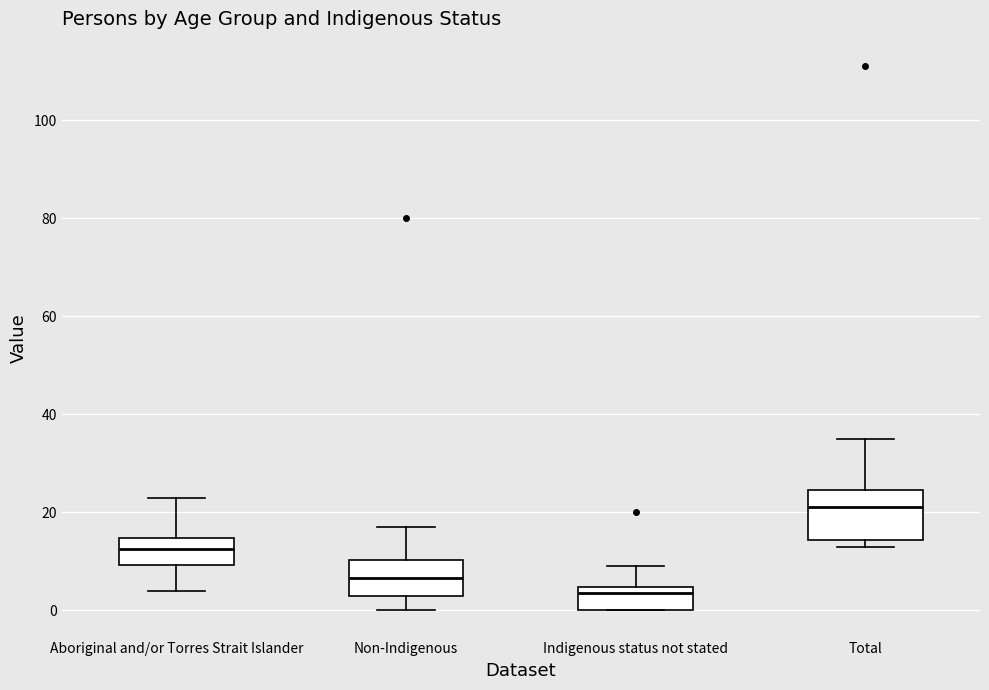

Which box's median line is the lowest?

Indigenous status not stated